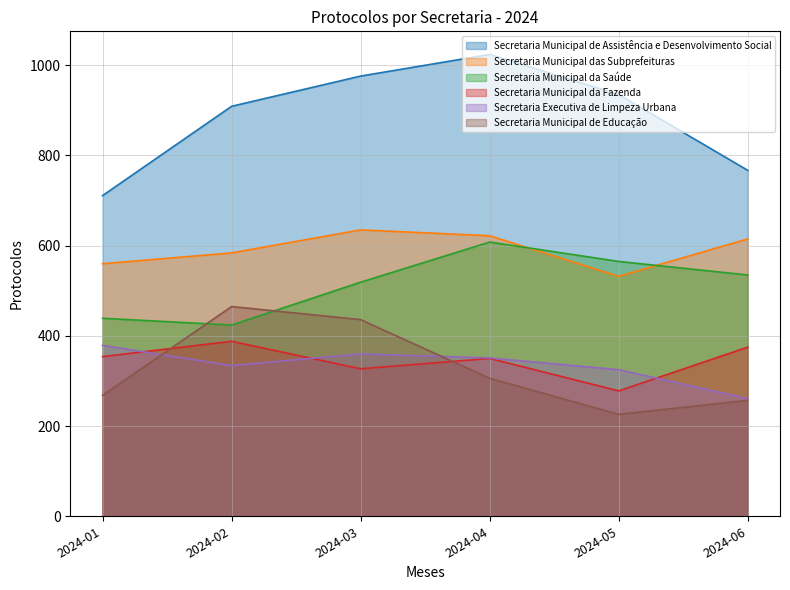

True or false: Secretaria Municipal das Subprefeituras has more than 2 points higher than both neighbors.

False